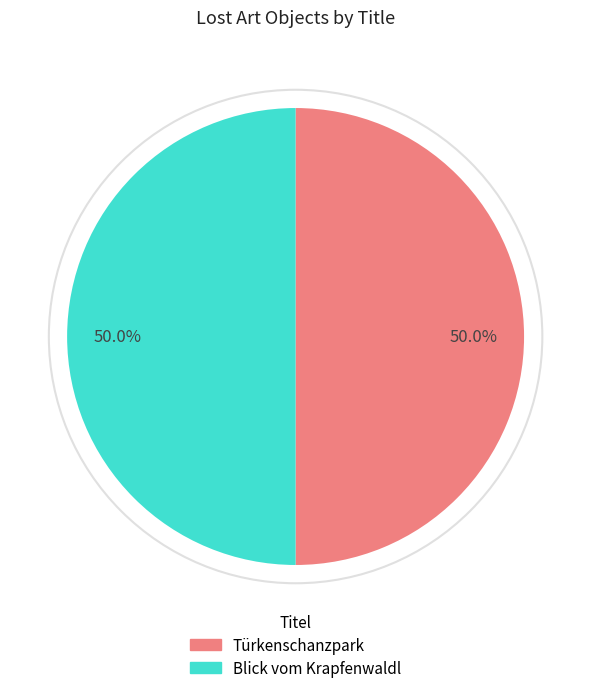

Approximately how many times larger is the value at Blick vom Krapfenwaldl compared to Türkenschanzpark?

1.0